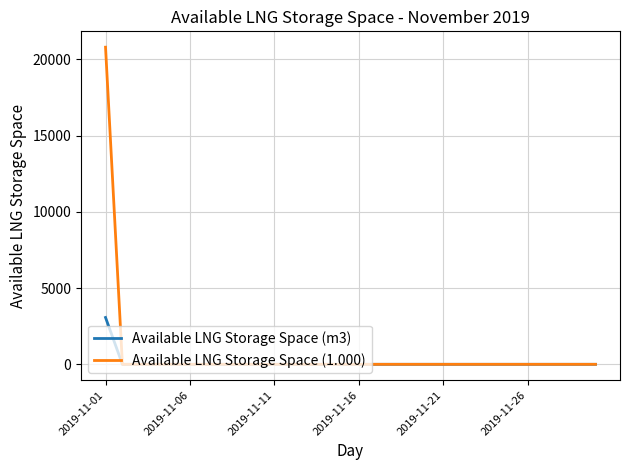

Which series has the largest total across all categories?

Available LNG Storage Space (1.000)